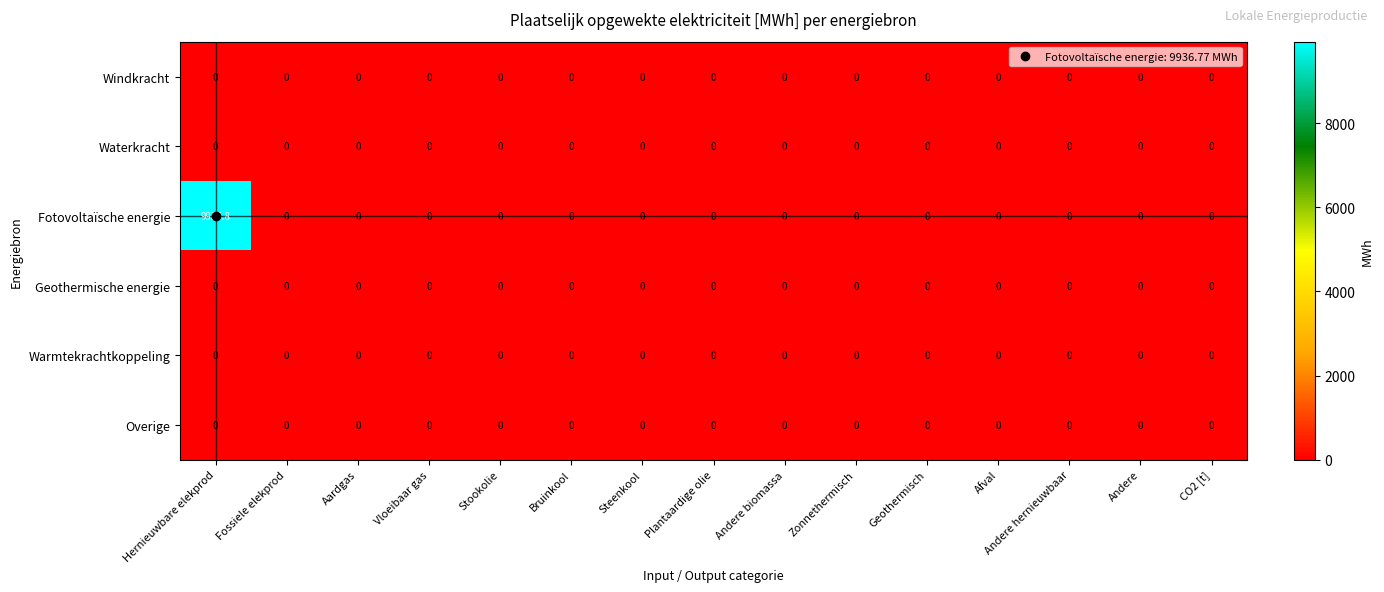

Between Hernieuwbare elekprod and Zonnethermisch, which series saw the biggest shift?

Fotovoltaïsche energie